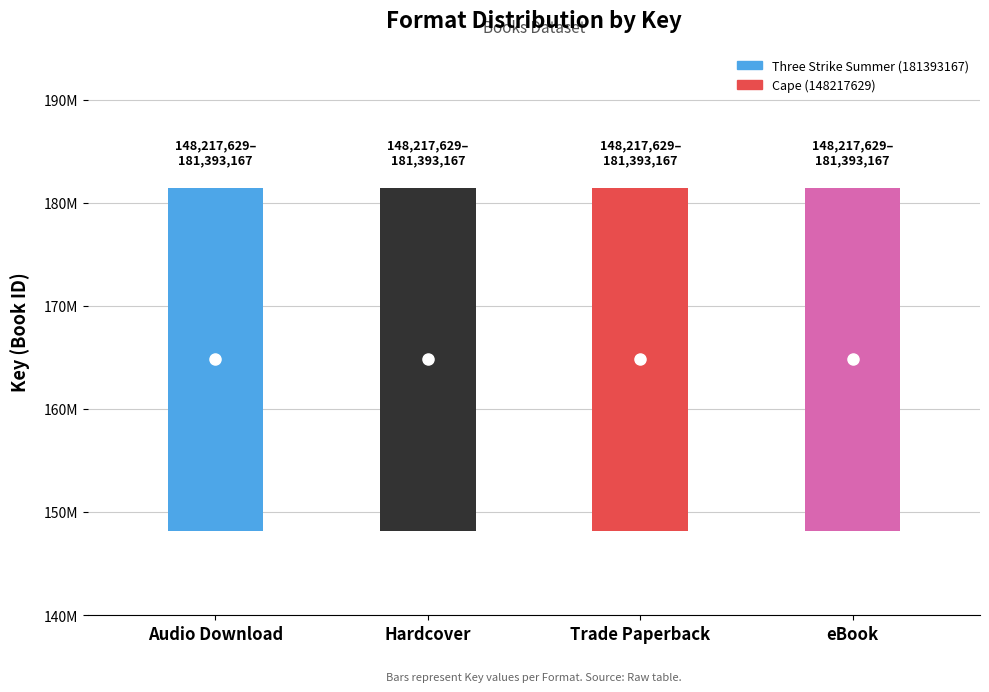

True or false: Three Strike Summer and Cape cross at least once.

False